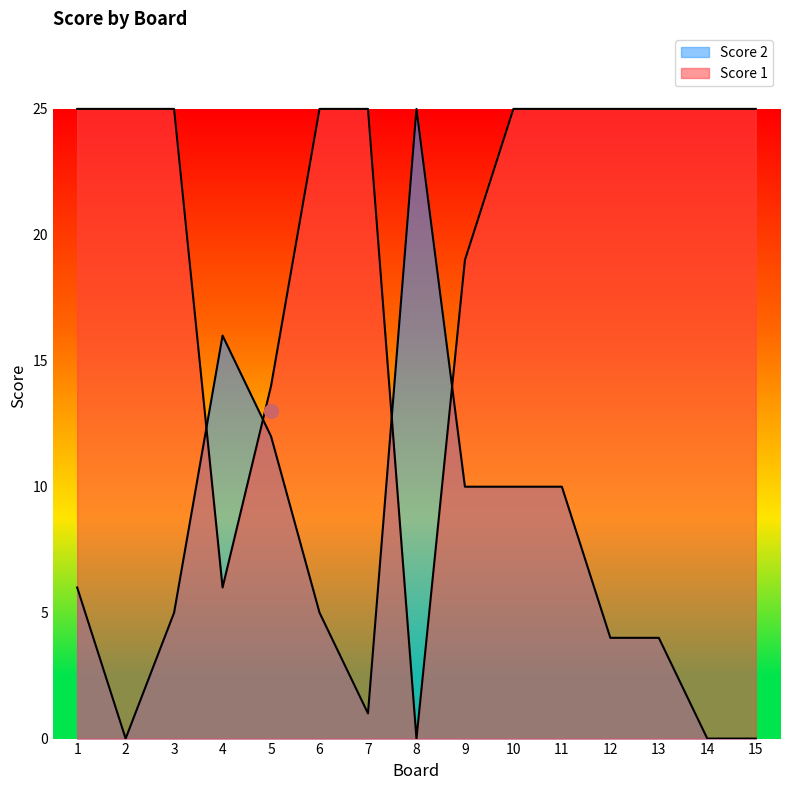

At which category does Score 2 reach its first local valley?

2